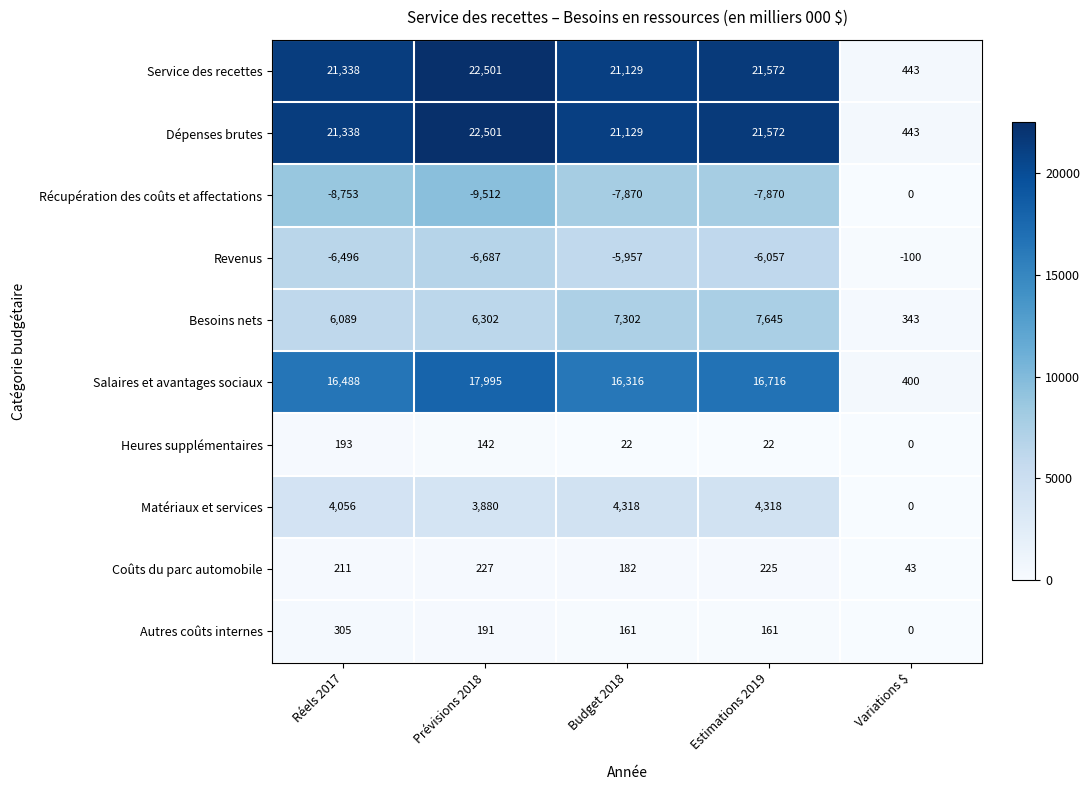

Is it true that Coûts du parc automobile equals 39 at Budget 2018?

False